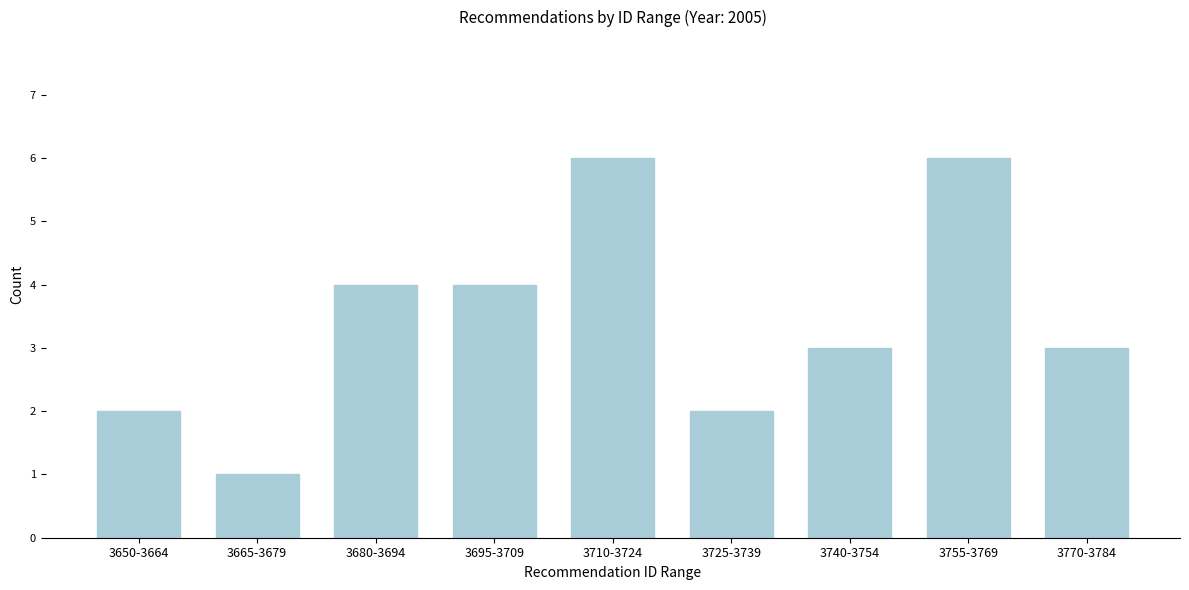

Reading left to right, what are all the values shown in this chart?

2	1	4	4	6	2	3	6	3